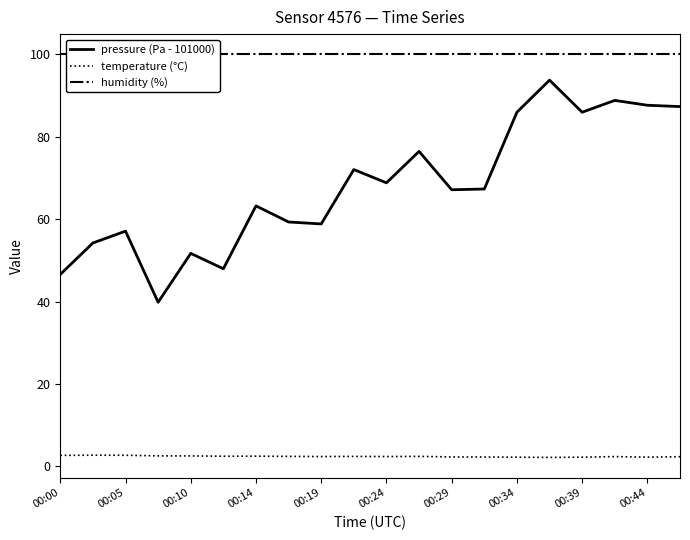

True or false: temperature (°C) and pressure (Pa - 101000) cross at least once.

False